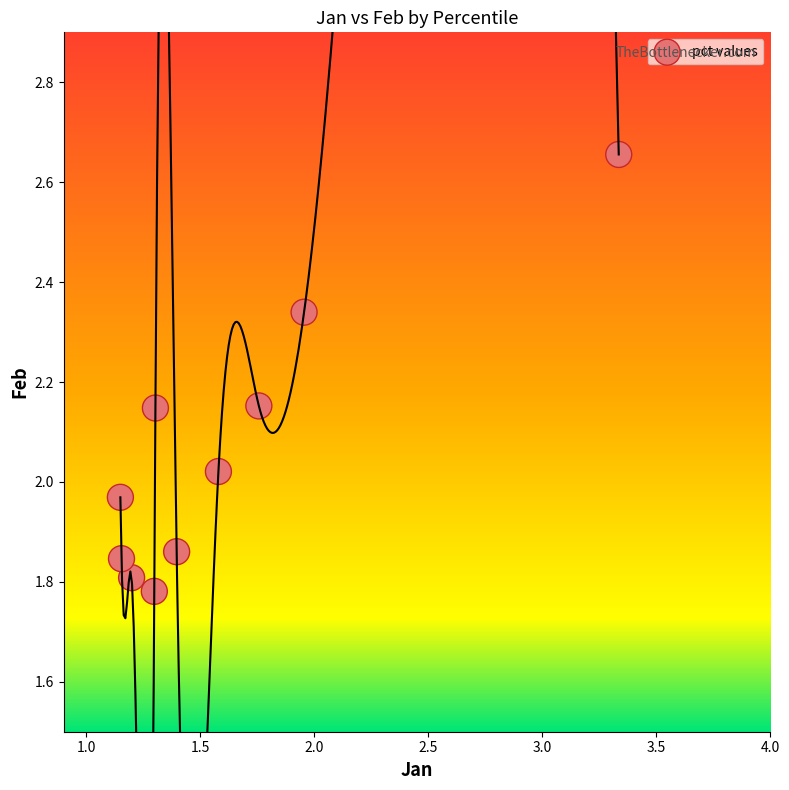

What is the range of Y values (max minus min)?

0.9